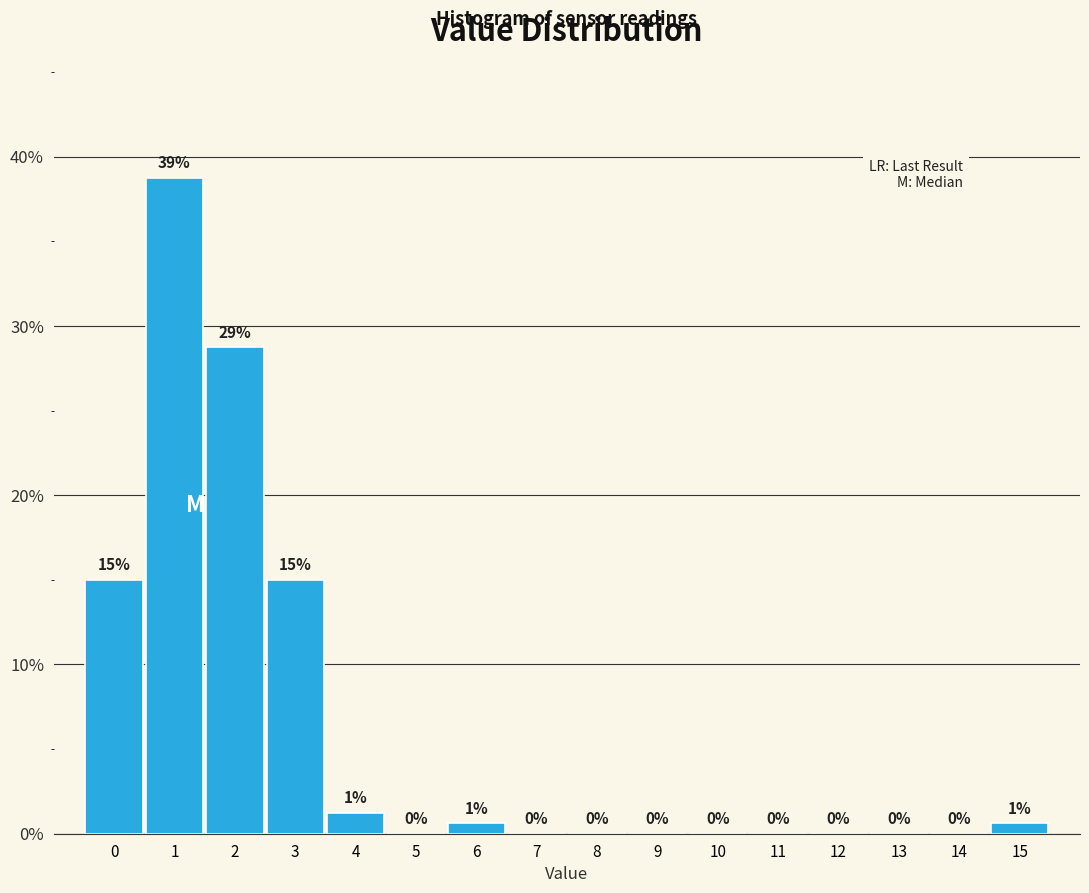

Between 3 and 4, which is larger?

3